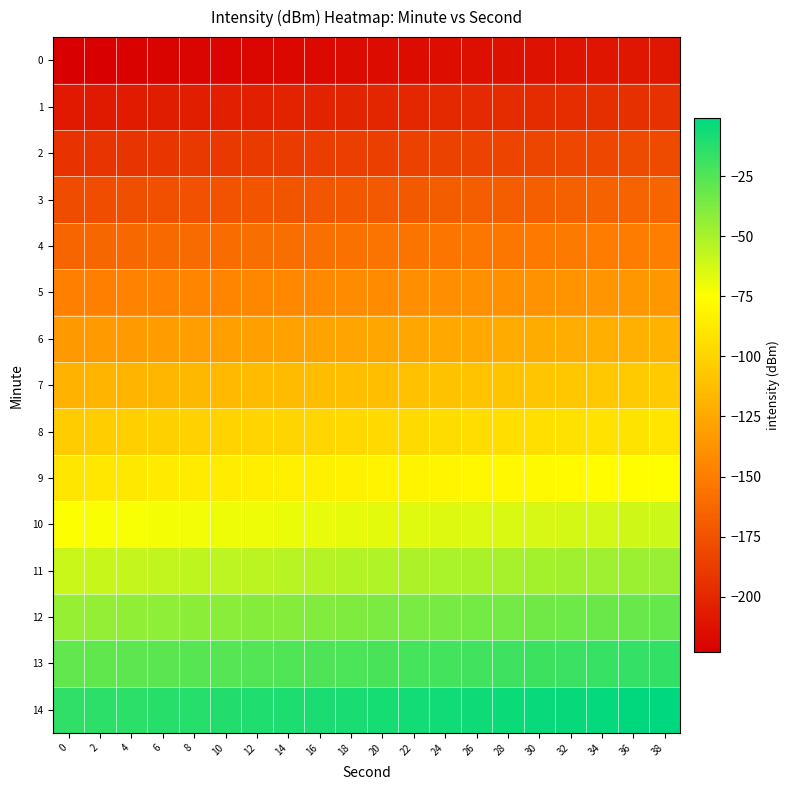

List the series in order of their peak value, highest first.

14, 13, 12, 11, 10, 9, 8, 7, 6, 5, 4, 3, 2, 1, 0